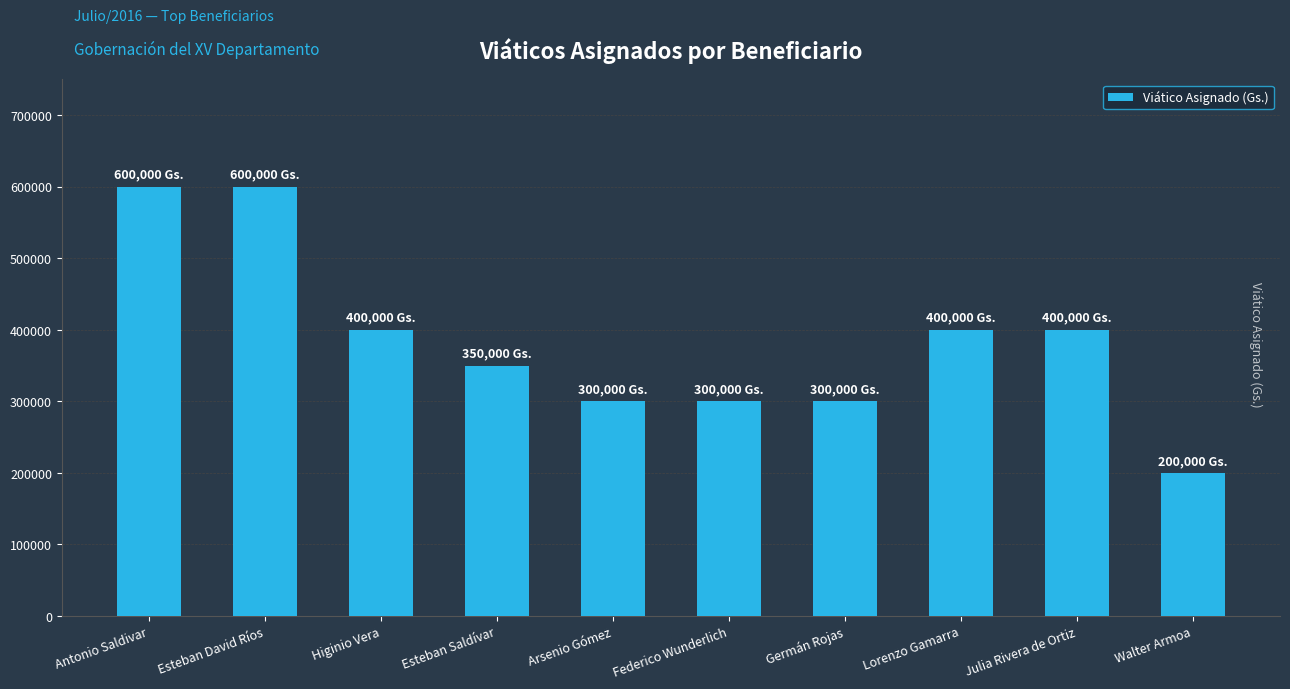

Reading left to right, transcribe all the data shown in this chart.

Antonio Saldivar=600000	Esteban David Ríos=600000	Higinio Vera=400000	Esteban Saldívar=350000	Arsenio Gómez=300000	Federico Wunderlich=300000	Germán Rojas=300000	Lorenzo Gamarra=400000	Julia Rivera de Ortiz=400000	Walter Armoa=200000